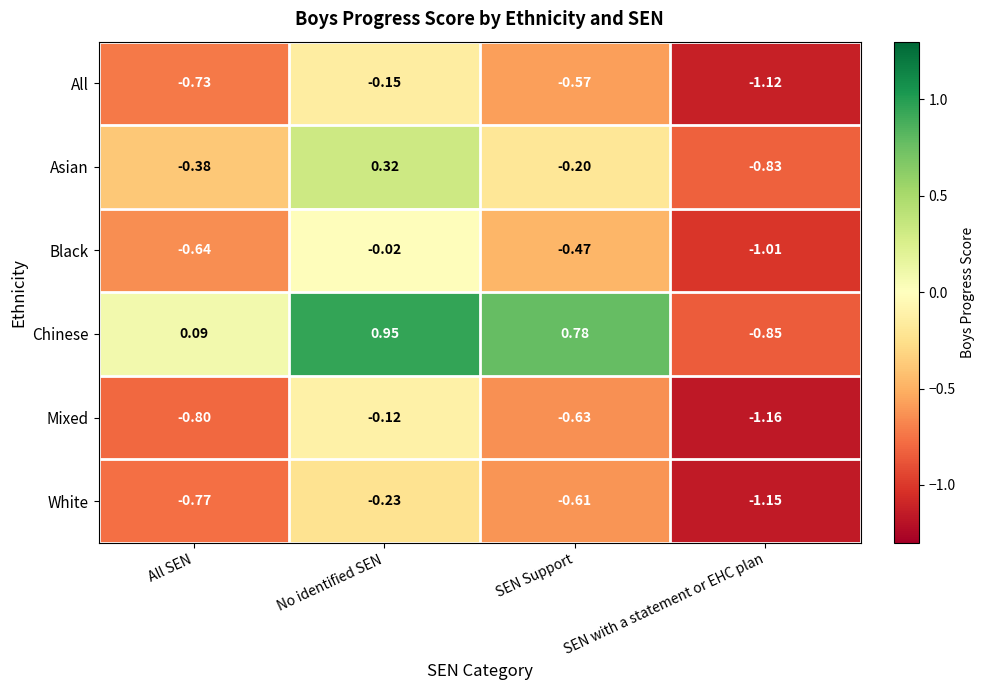

Which series has the largest total across all categories?

Chinese